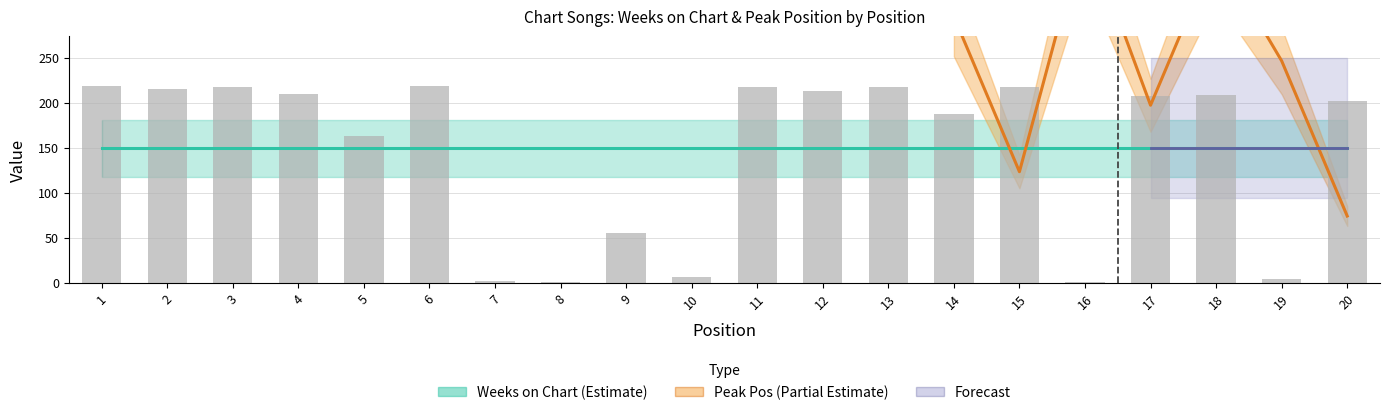

What is the greatest value displayed?

219